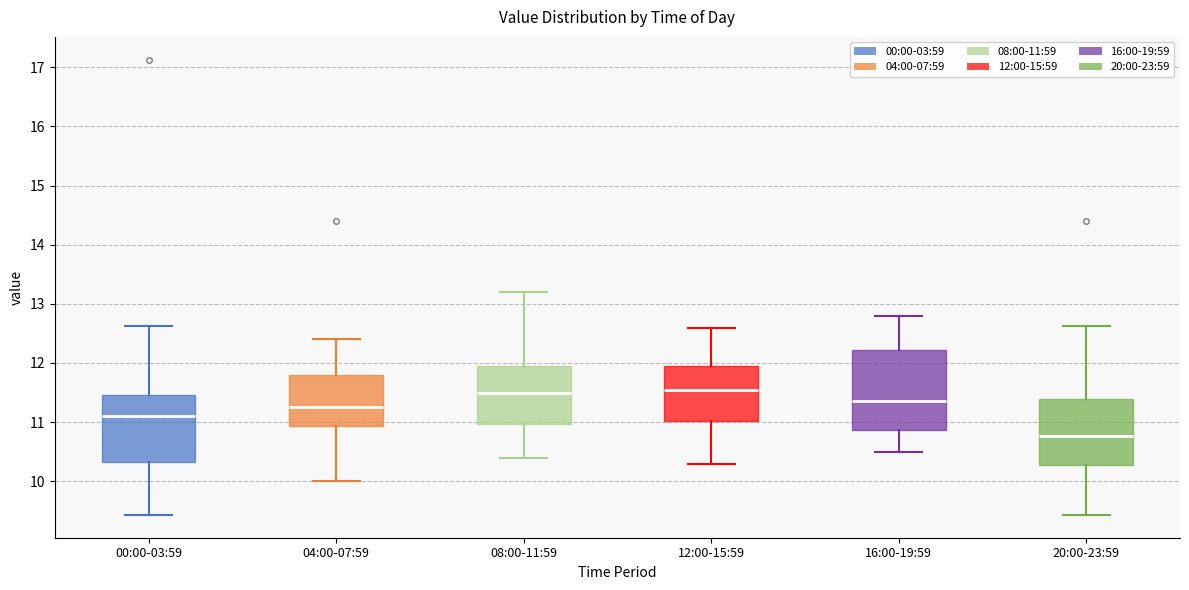

Where is the lower edge of the box for 08:00-11:59 on the y-axis? The values are not printed on the chart, so give them approximately, as read against the axis.

11.0